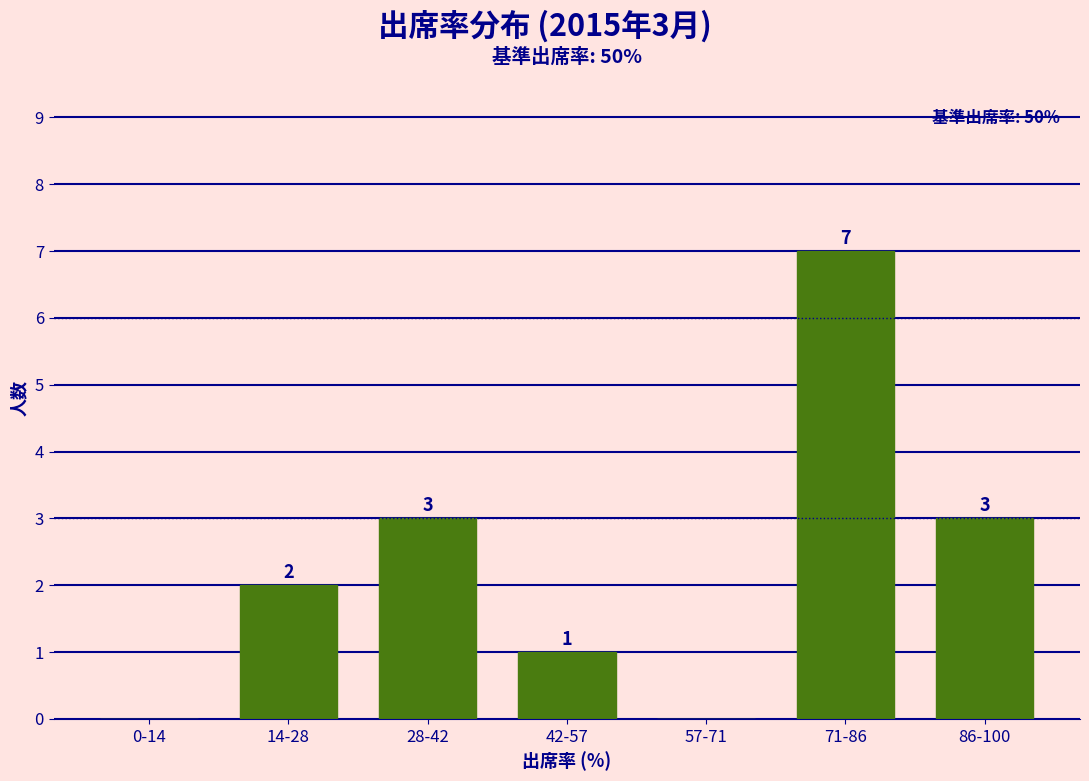

Reading left to right, list all the values displayed in this chart.

0-14=0	14-28=2	28-42=3	42-57=1	57-71=0	71-86=7	86-100=3